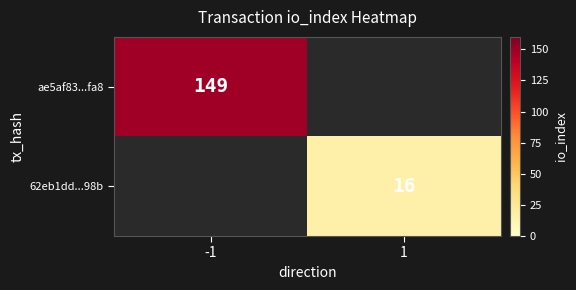

At which category does the chart reach its peak across all series?

-1